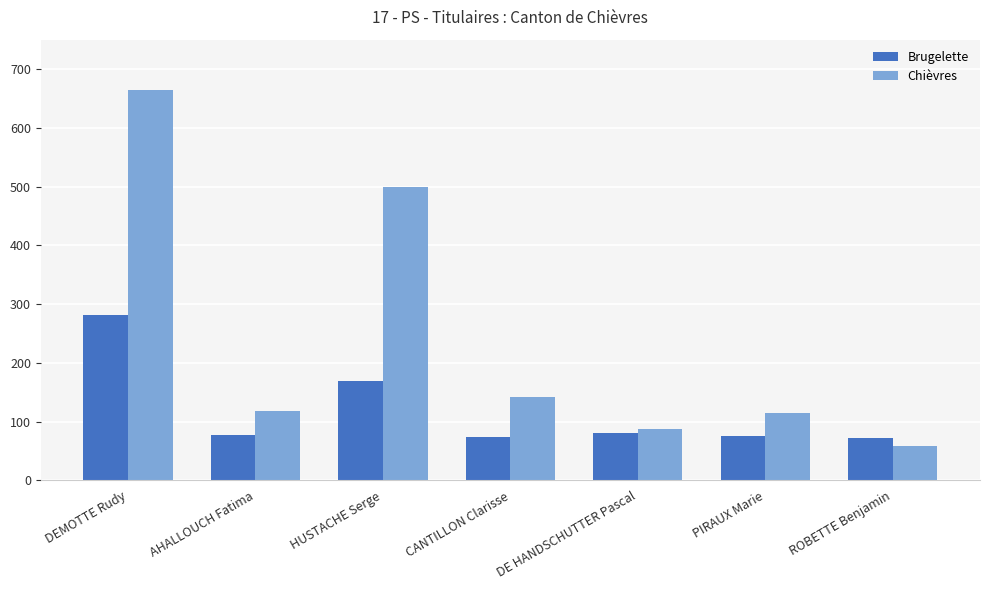

At which category does the chart reach its minimum across all series?

ROBETTE Benjamin